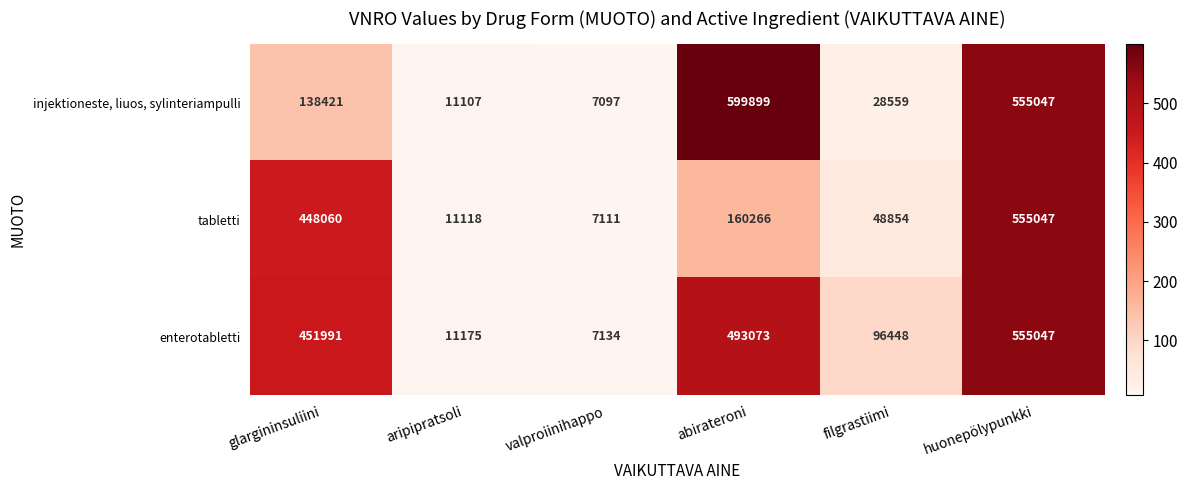

Reading left to right, transcribe all the data shown in this chart.

injektioneste, liuos, sylinteriampulli: glargininsuliini=138421	aripipratsoli=11107	valproiinihappo=7097	abirateroni=599899	filgrastiimi=28559	huonepölypunkki=555047
tabletti: glargininsuliini=448060	aripipratsoli=11118	valproiinihappo=7111	abirateroni=160266	filgrastiimi=48854	huonepölypunkki=555047
enterotabletti: glargininsuliini=451991	aripipratsoli=11175	valproiinihappo=7134	abirateroni=493073	filgrastiimi=96448	huonepölypunkki=555047